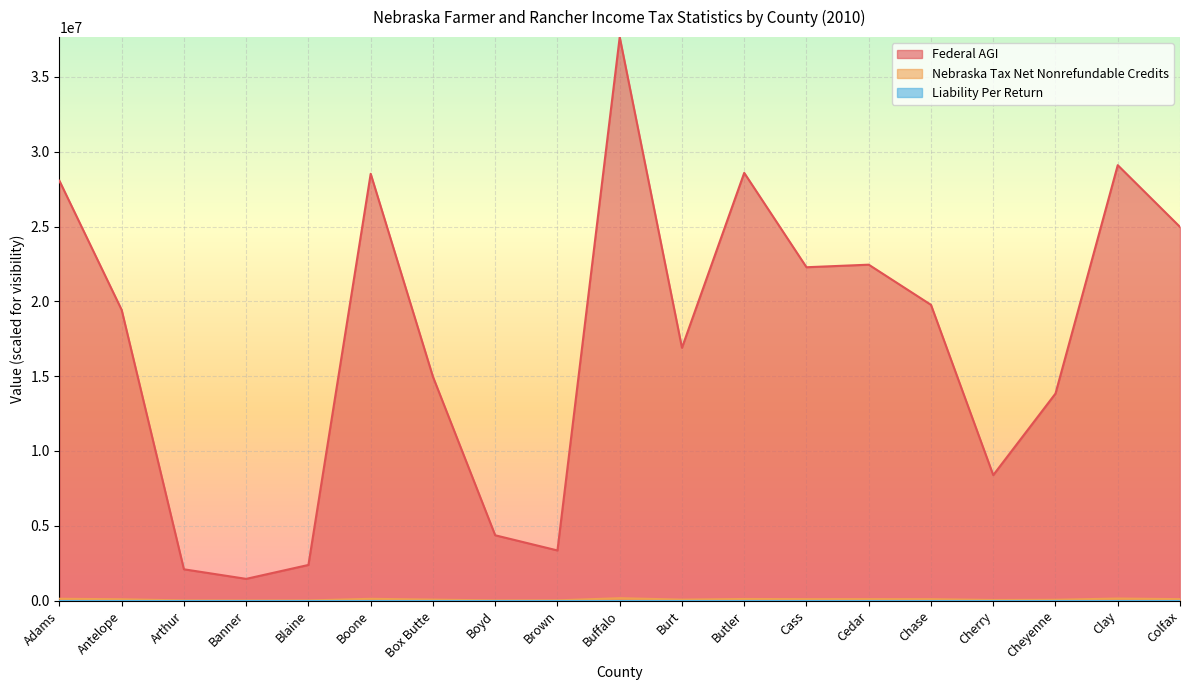

Which series has the largest range (max minus min)?

Federal AGI